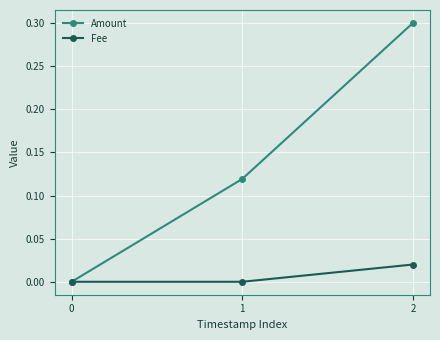

What is the difference between the highest and lowest values at 2?

0.3